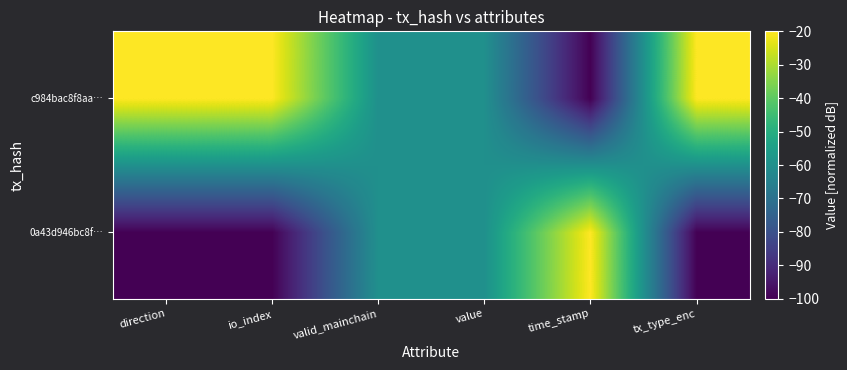

Which series has the largest range (max minus min)?

0a43d946bc8f…